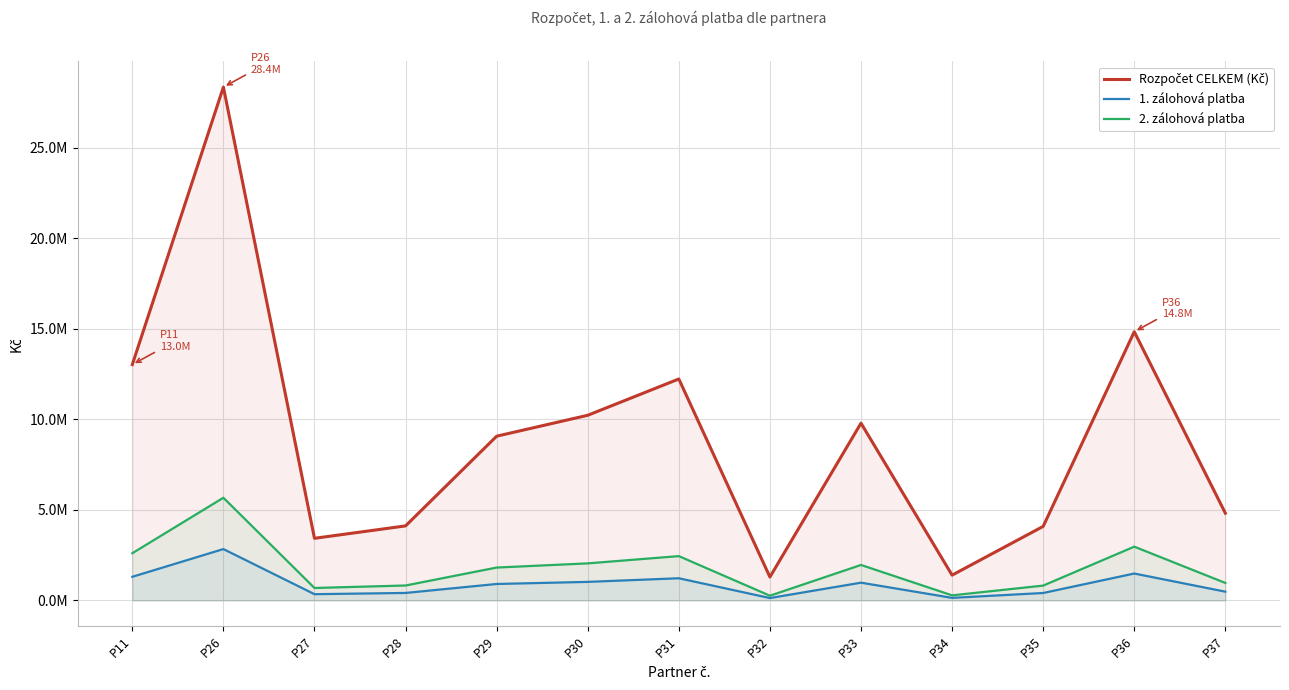

Is the value of 1. zálohová platba at P37 greater than the value of Rozpočet CELKEM (Kč) at P11?

No